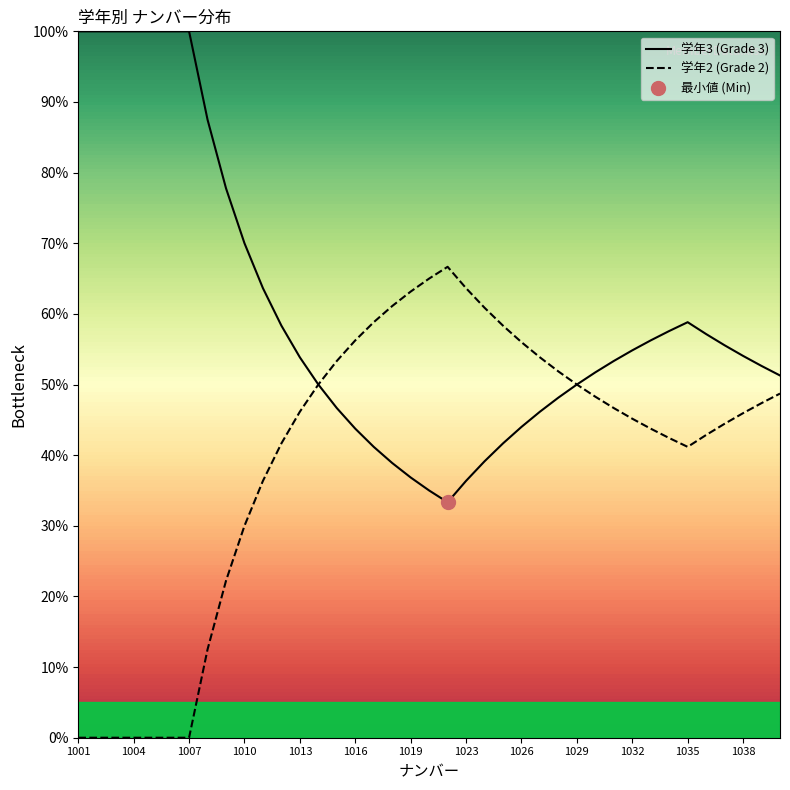

What is the difference between the maximum and minimum values in the 学年2 (Grade 2) series?

66.7